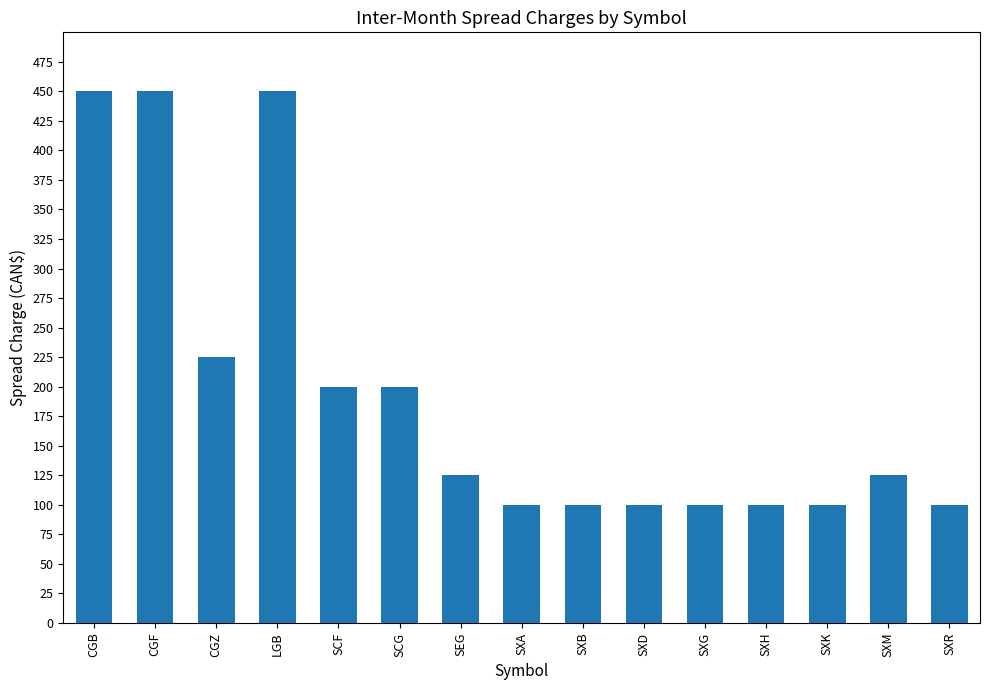

Which has a higher value, SXM or SXG?

SXM